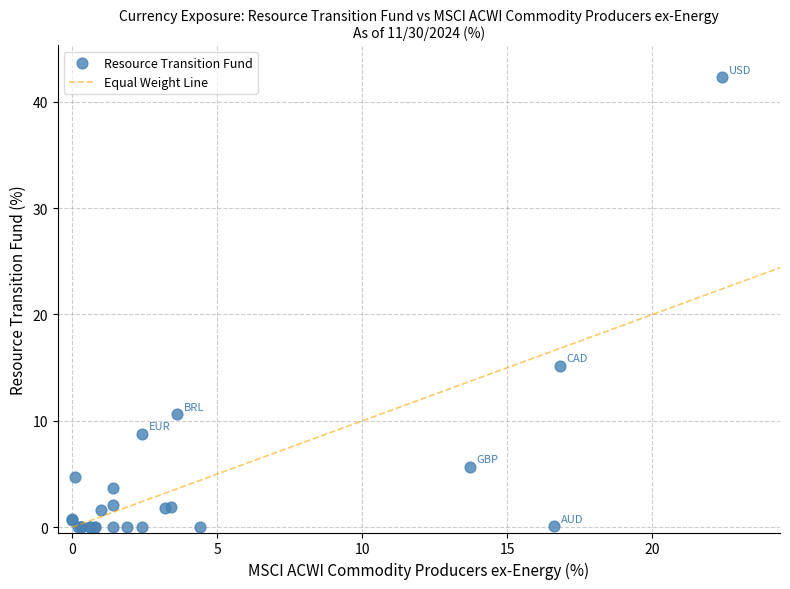

What Y value in the scatter plot is closest to 21?

15.2